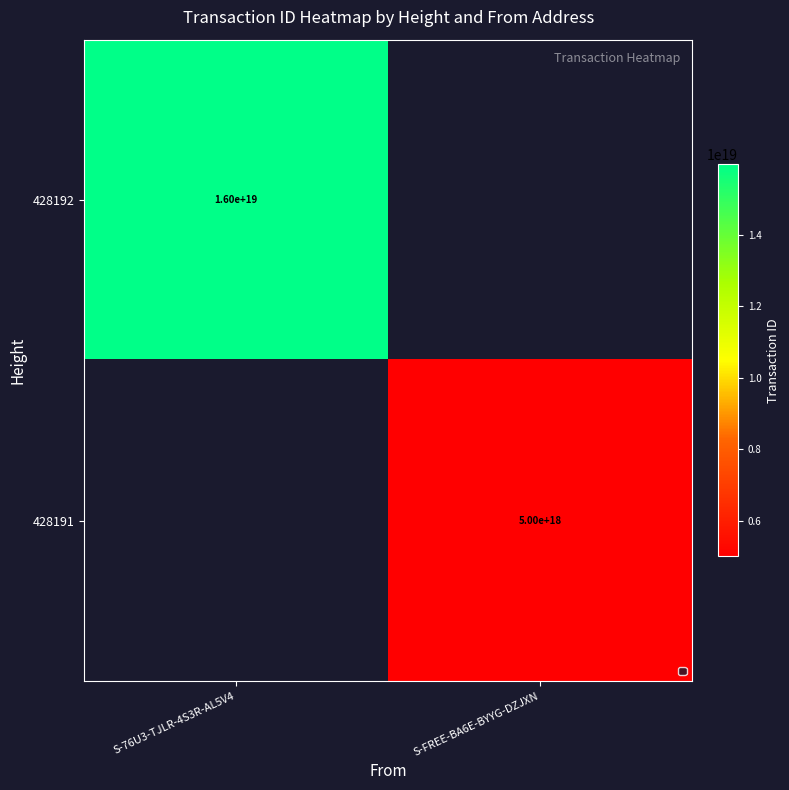

Is it true that 428192 equals 16000000000000000000 at S-76U3-TJLR-4S3R-AL5V4?

True